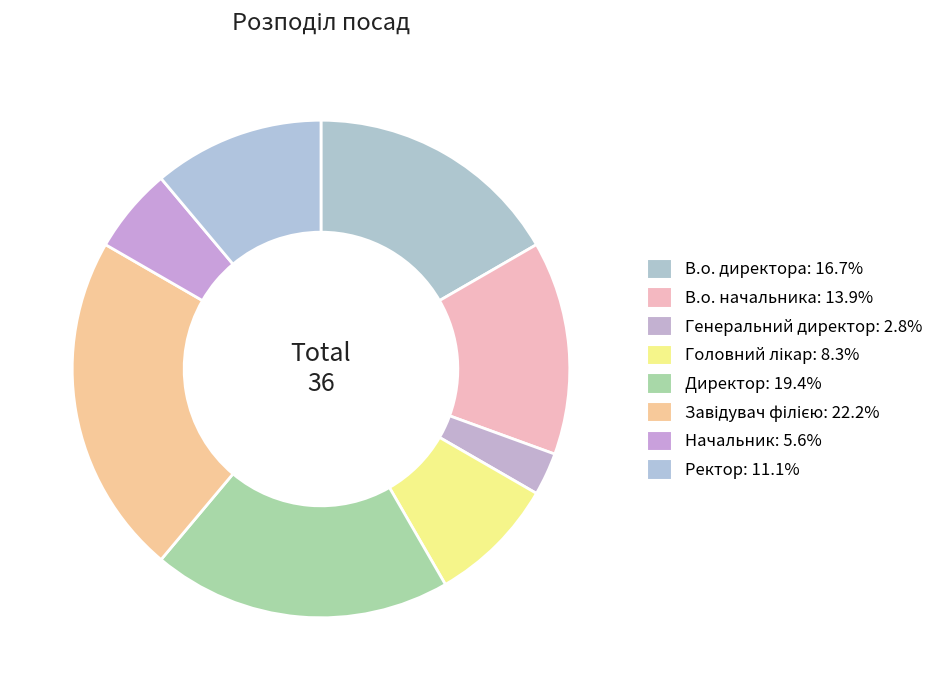

The Начальник slice represents 1% of the pie. True or false?

False